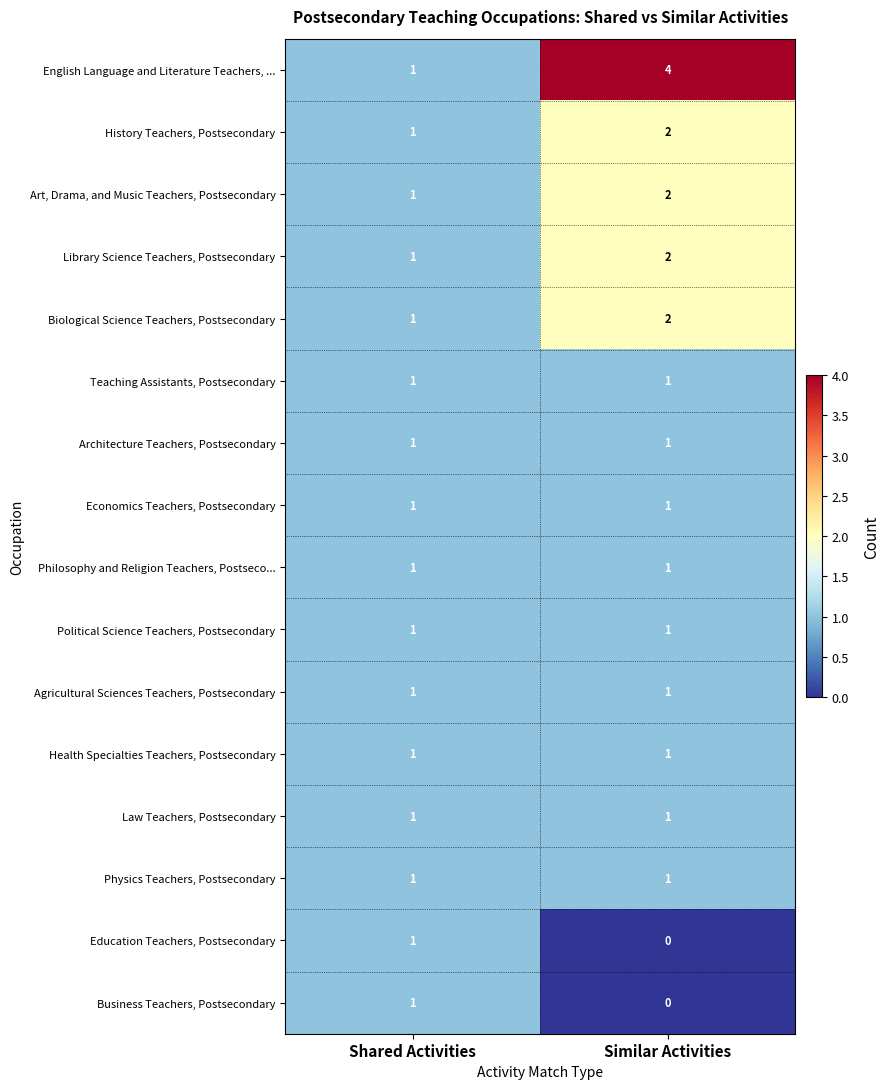

What is the difference between the English Language and Literature Teachers, ... values at Similar Activities and Shared Activities?

3